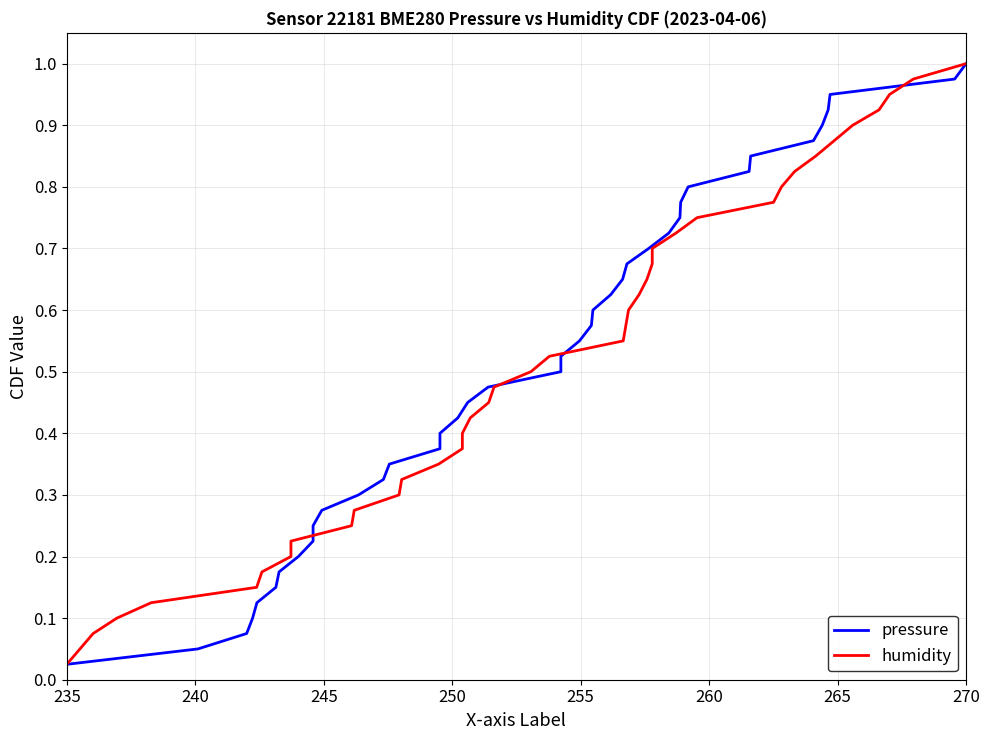

At which label is humidity closest to 0?

235